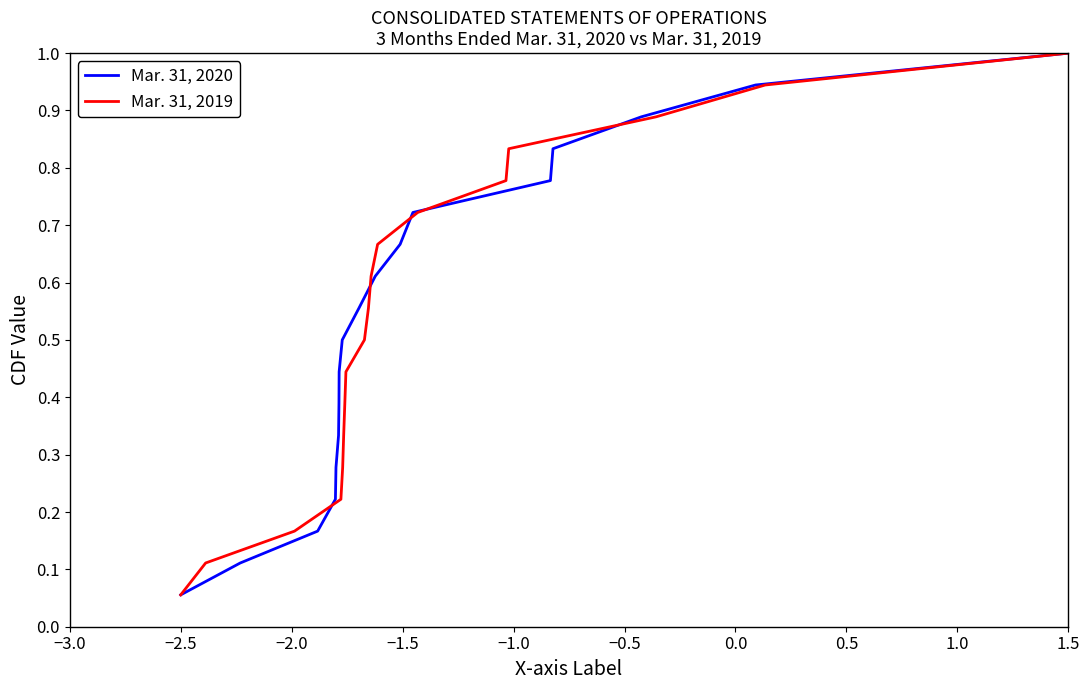

What is the difference between the second highest and second lowest values in the Mar. 31, 2019 series?

0.8